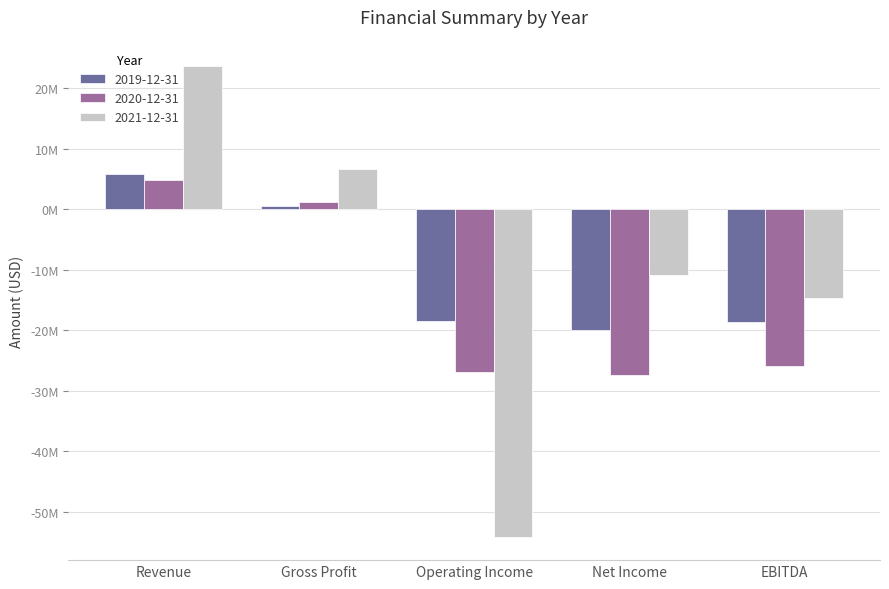

Reading left to right, list all the values displayed in this chart.

2019-12-31: 5846000	552000	-18399000	-19857000	-18543000
2020-12-31: 4785000	1289000	-26896000	-27392000	-25897000
2021-12-31: 23692000	6641000	-54061000	-10858000	-14675000